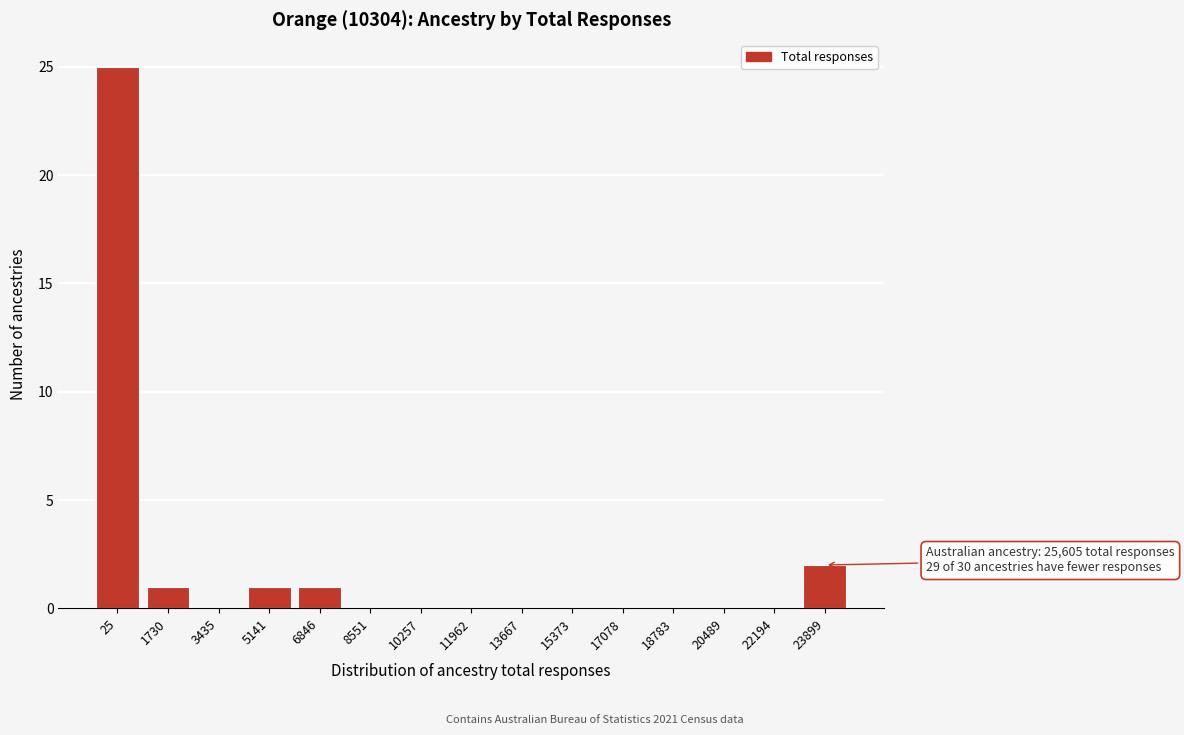

Reading right to left, what are all the values shown in this chart?

23899=2	22194=0	20489=0	18783=0	17078=0	15373=0	13667=0	11962=0	10257=0	8551=0	6846=1	5141=1	3435=0	1730=1	25=25